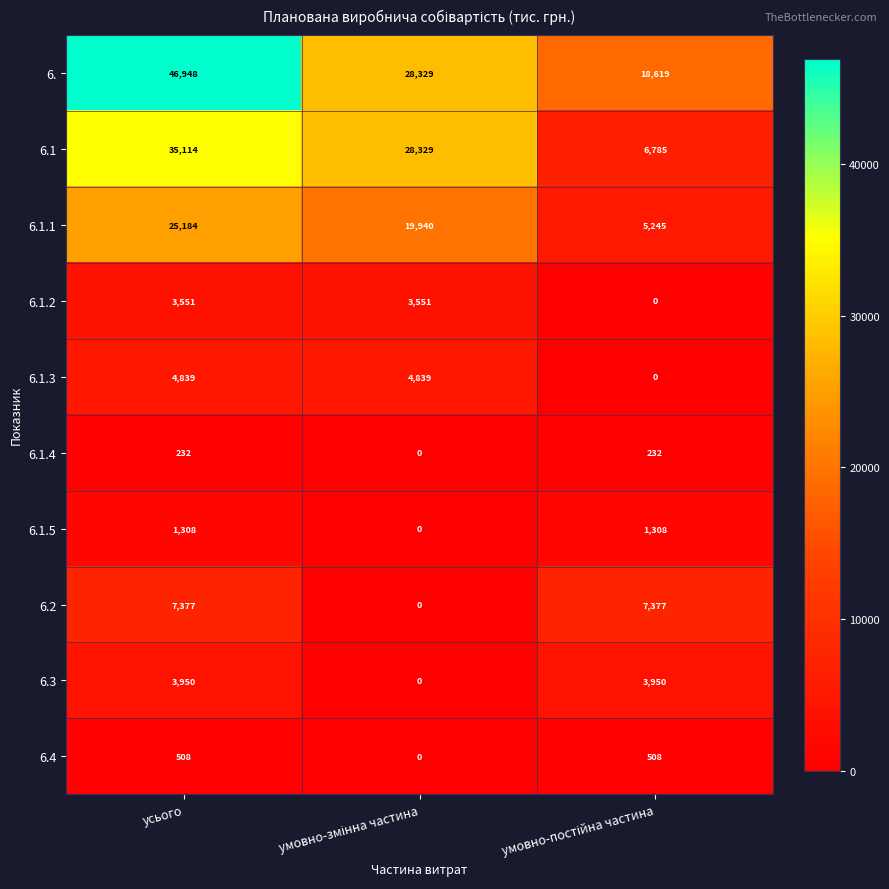

Reading left to right, list all the values displayed in this chart.

6.: 46948	28329	18619
6.1: 35114	28329	6785
6.1.1: 25184	19940	5245
6.1.2: 3551	3551	0
6.1.3: 4839	4839	0
6.1.4: 232	0	232
6.1.5: 1308	0	1308
6.2: 7377	0	7377
6.3: 3950	0	3950
6.4: 508	0	508